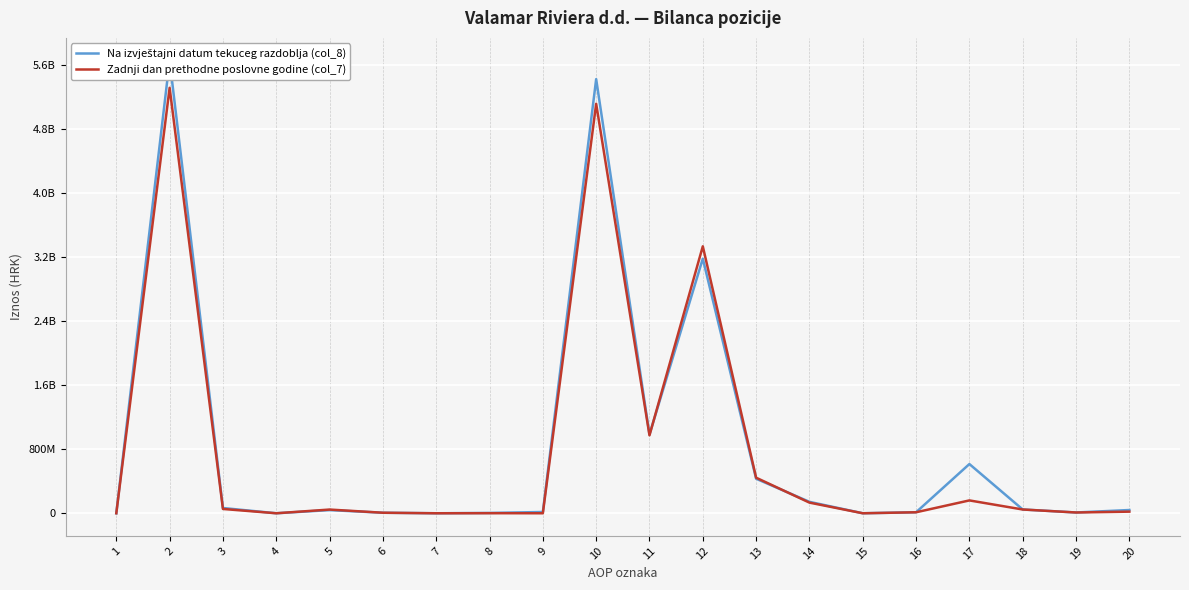

Read the Zadnji dan prethodne poslovne godine (col_7) value at 5, to the nearest 50.

46298650